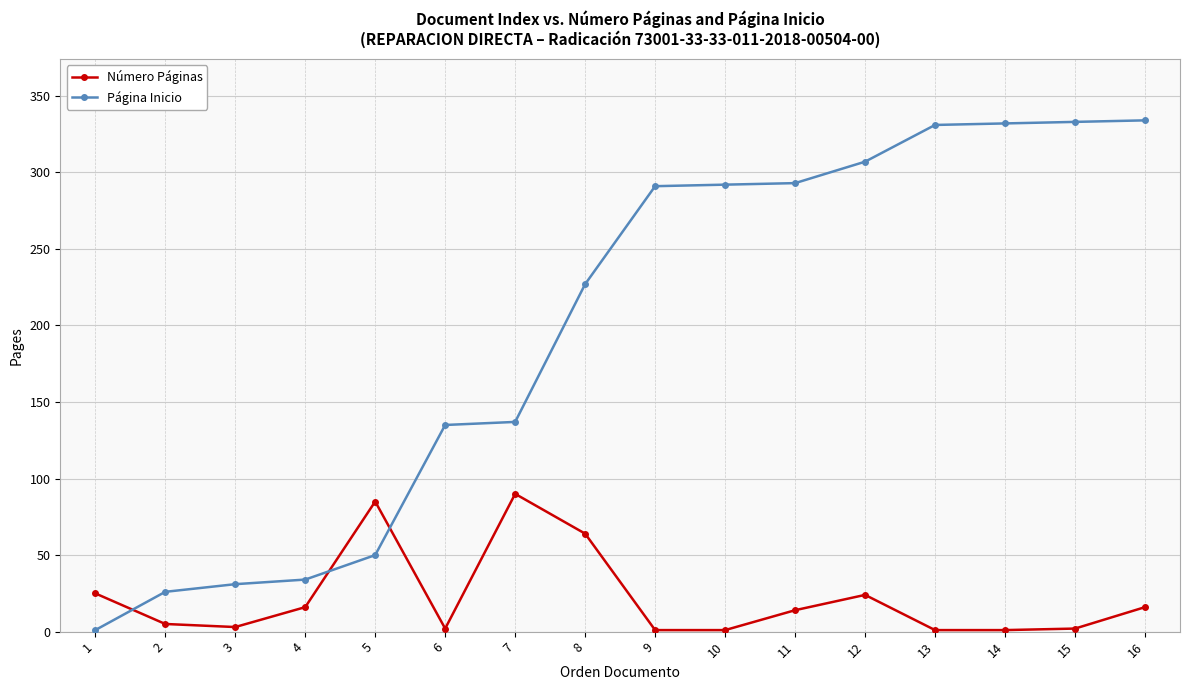

What is the difference between the maximum and minimum values in the Número Páginas series?

89